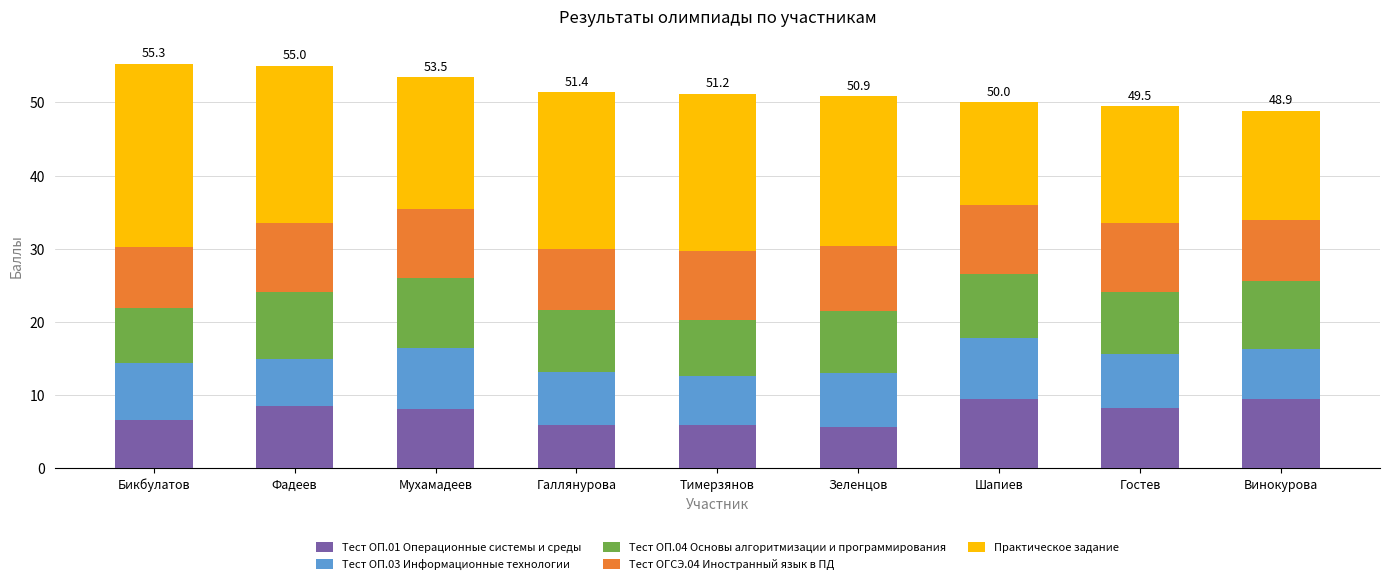

What is the lowest value of the Тест ОП.01 Операционные системы и среды series?

5.6